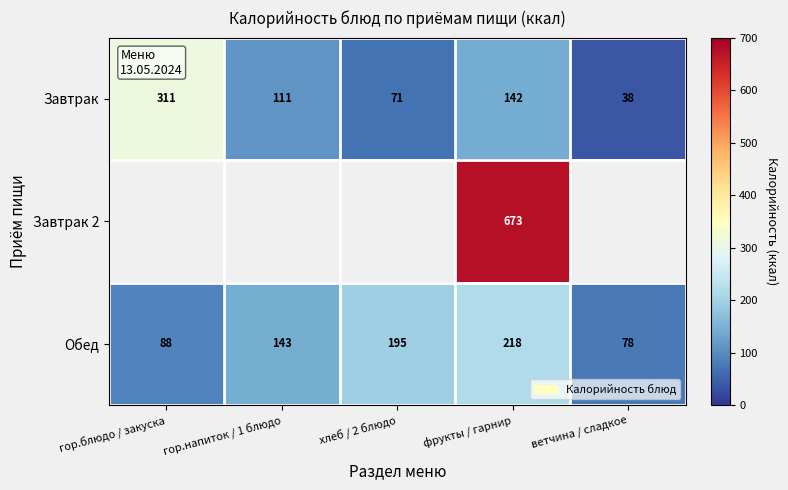

Which has a higher value, гор.напиток / 1 блюдо or хлеб / 2 блюдо?

гор.напиток / 1 блюдо